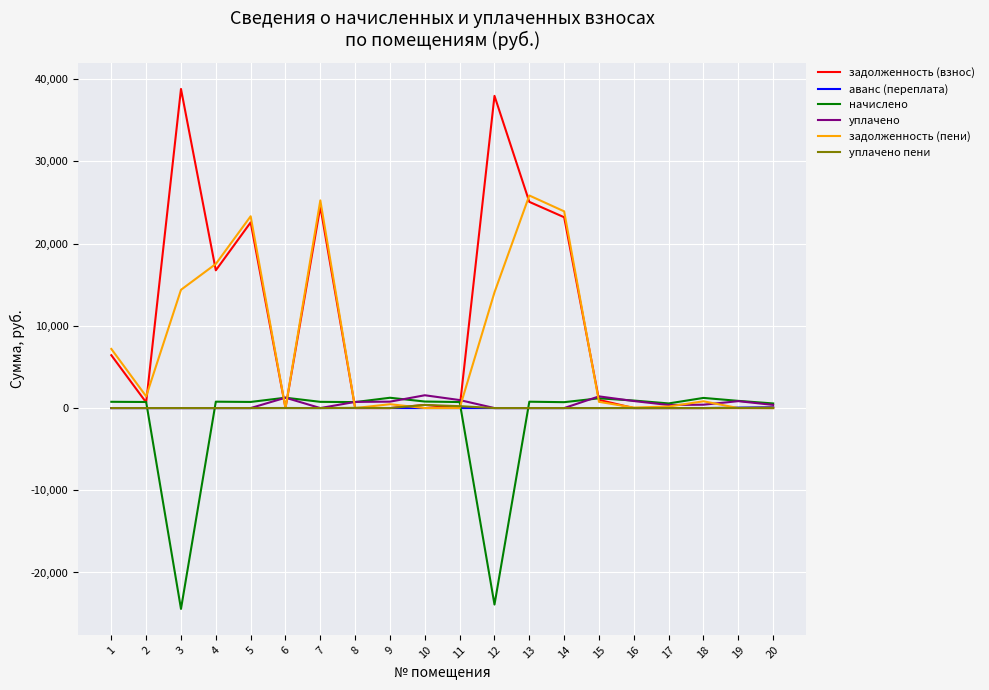

Between 4 and 13, which series saw the biggest shift?

задолженность (взнос)